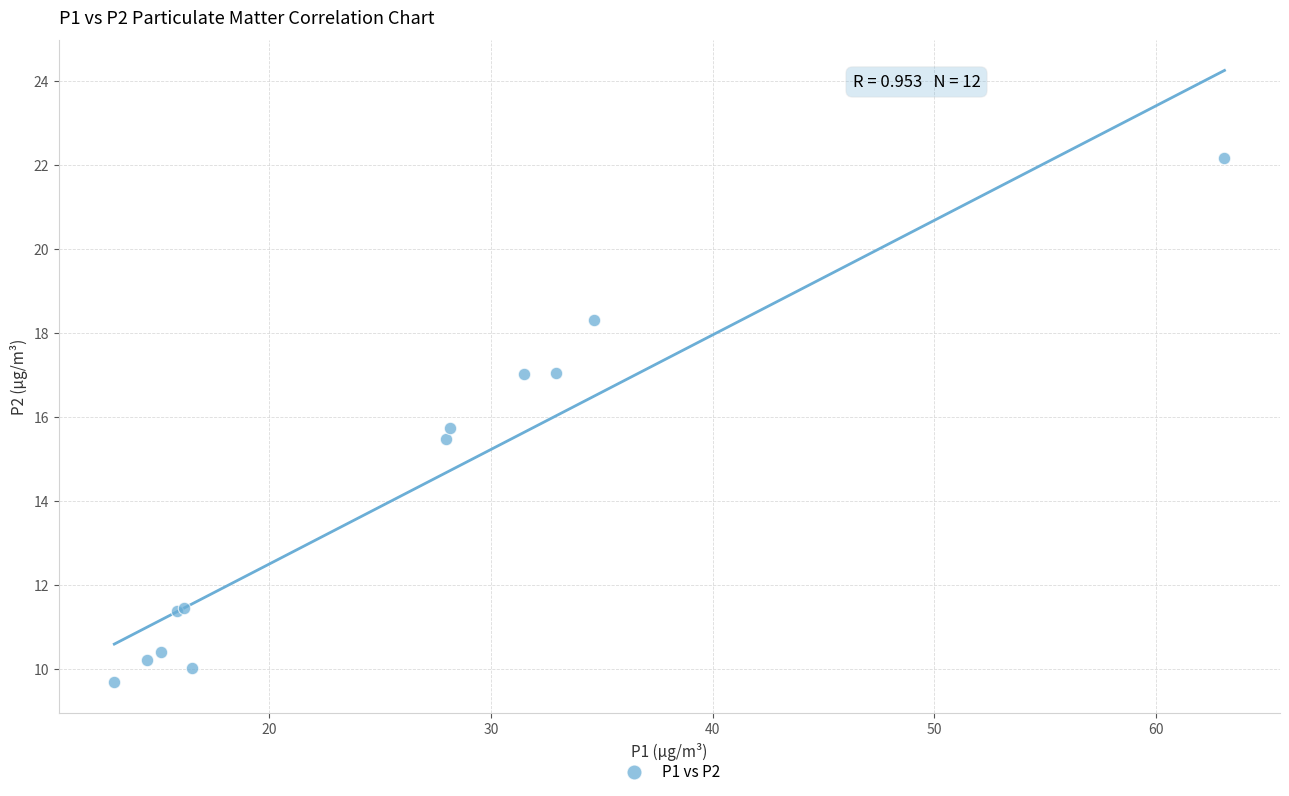

What Y value in the scatter plot is closest to 15?

15.5